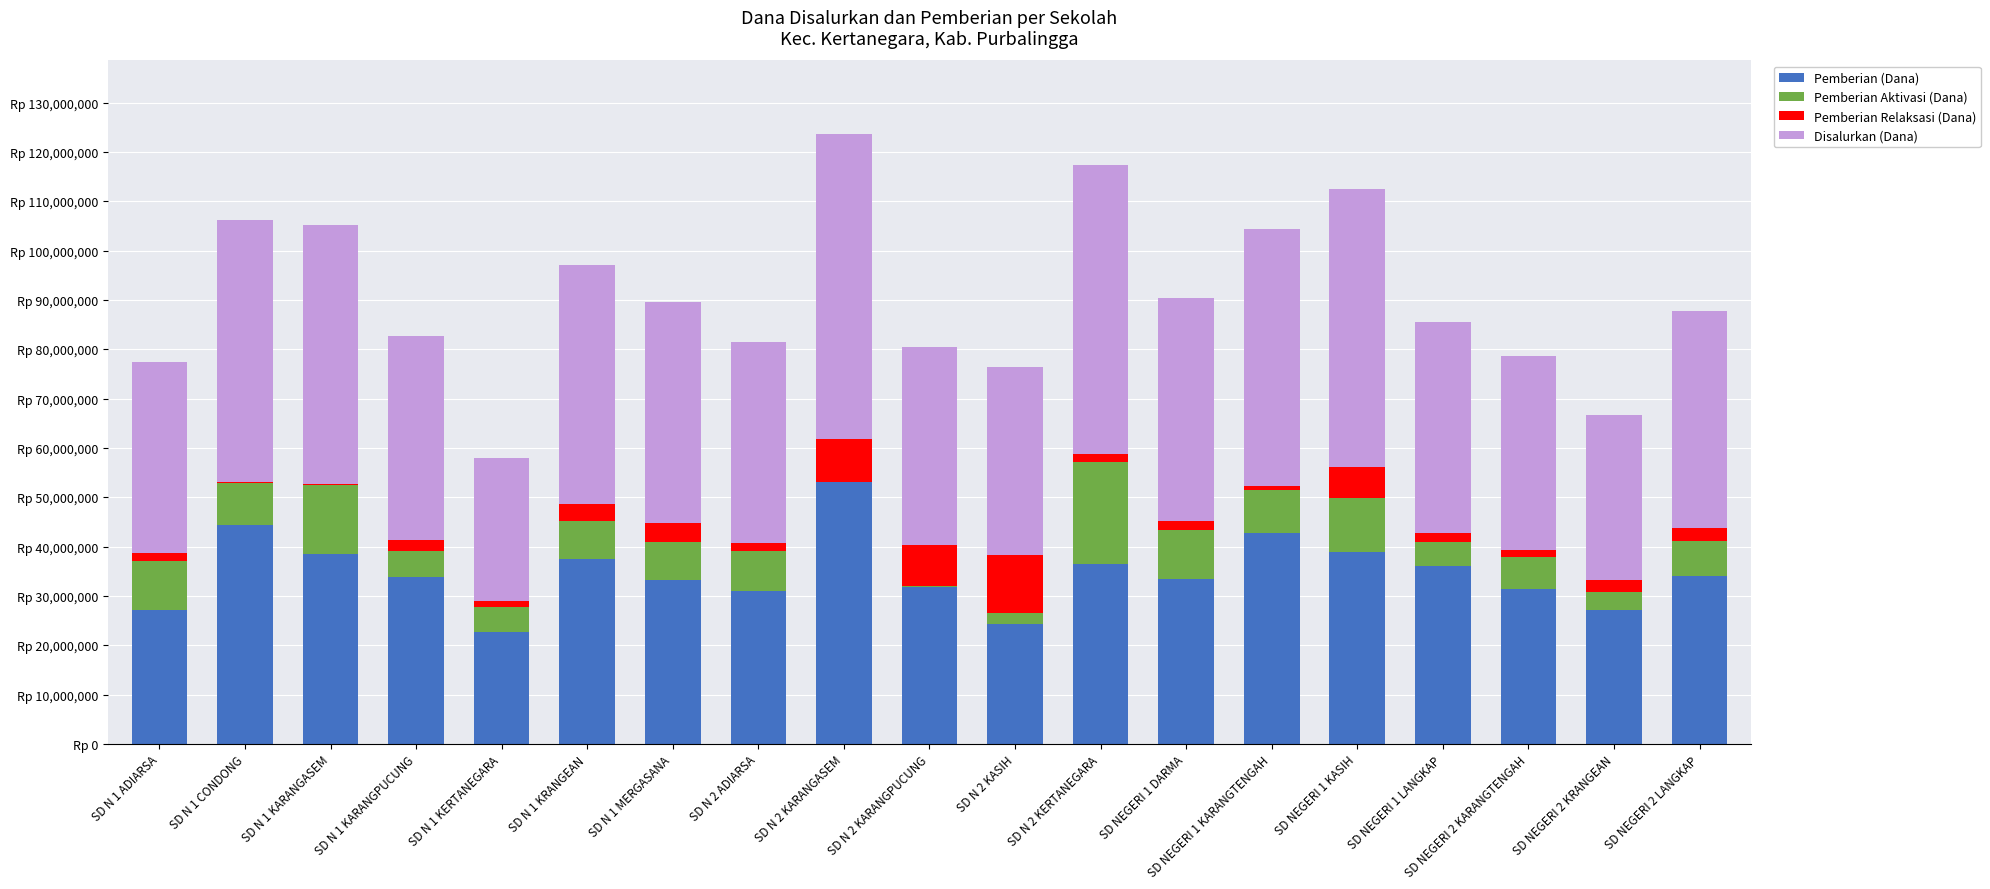

Does the chart contain stacked bars?

Yes